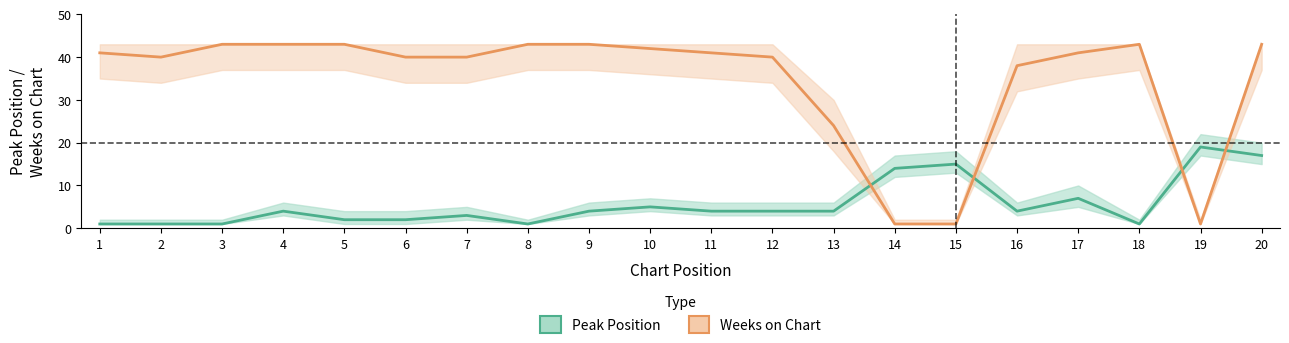

Count the number of categories in the chart.

20